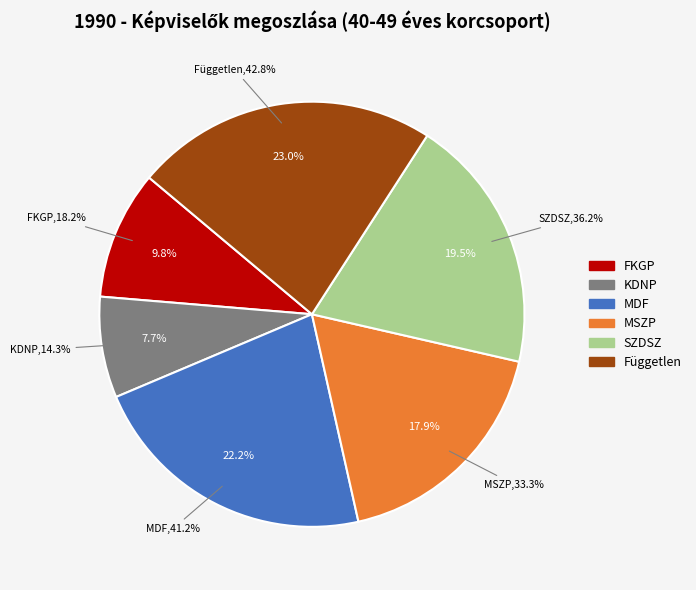

How much of the chart is everything except MDF?

77.8%